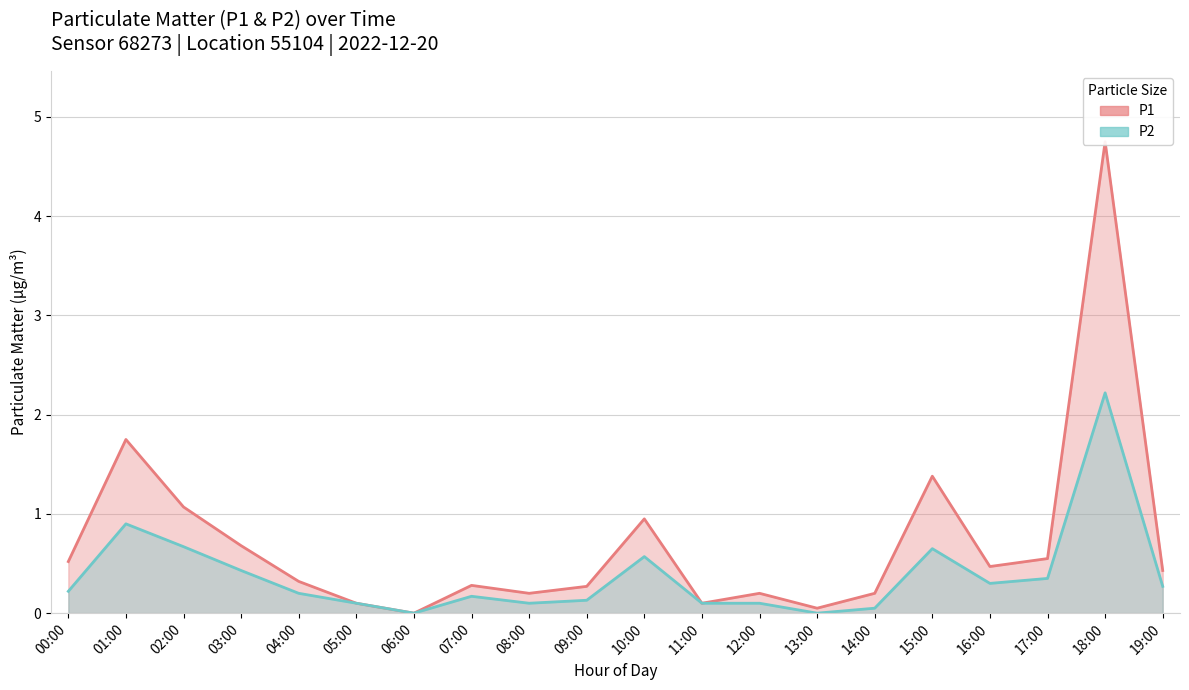

Read the P2 value at 00:00.

0.2